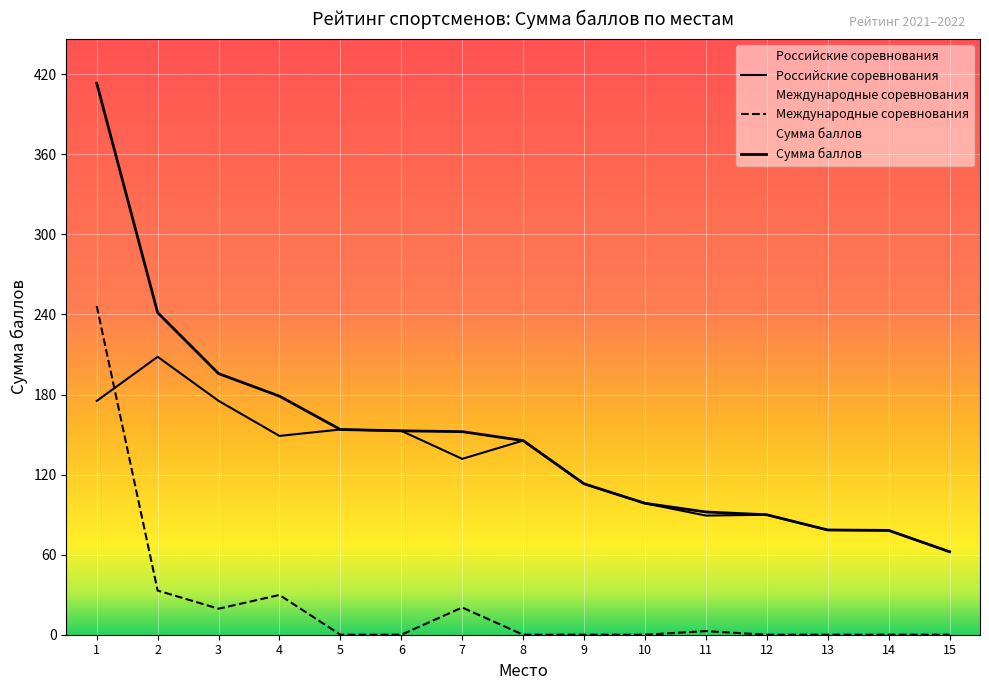

What is the difference between the Российские values at 9 and 1?

62.1